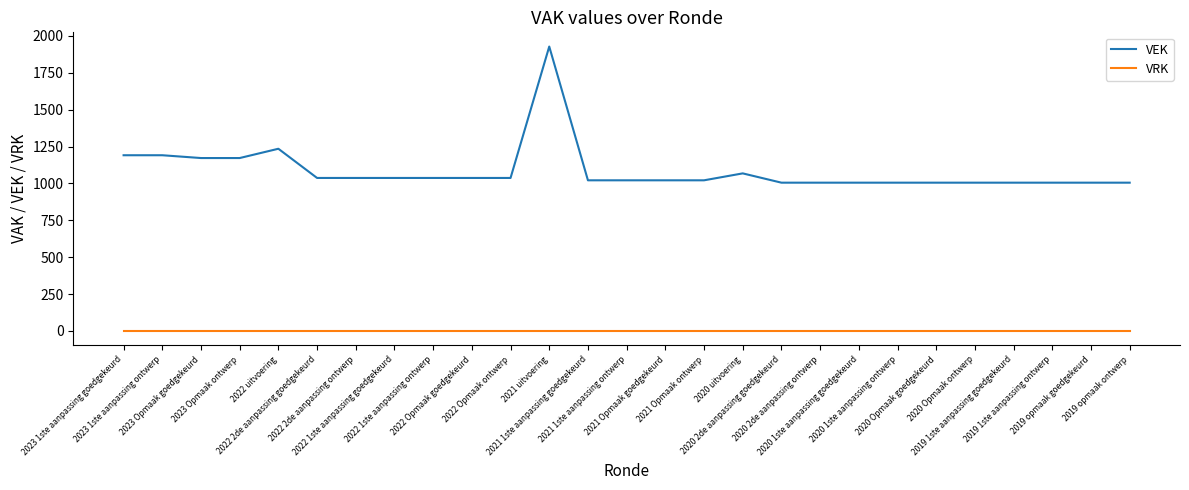

Which series changed the most between 2021 1ste aanpassing ontwerp and 2020 uitvoering?

VEK